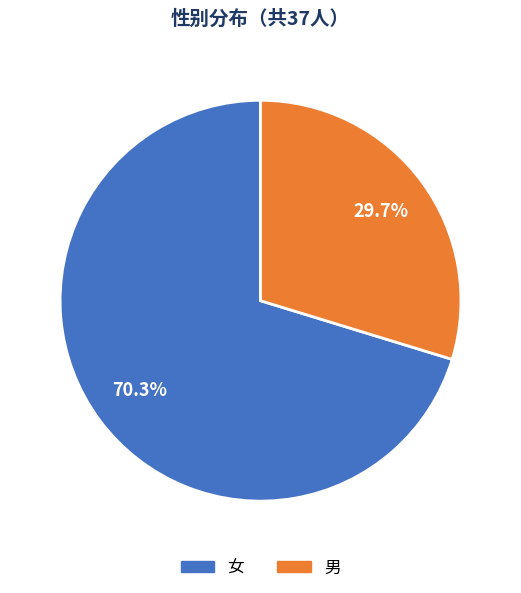

To the nearest percent, what is the combined percentage of 男 and 女?

100%